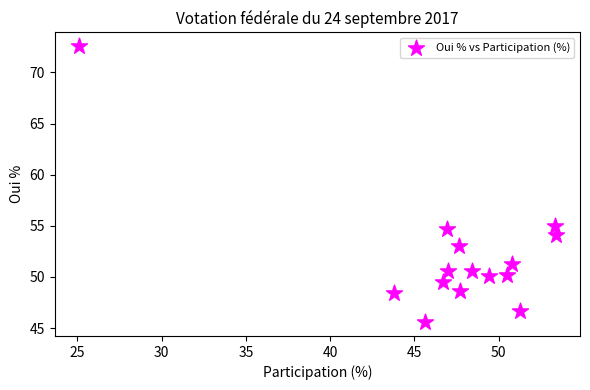

What is the range of X values (max minus min)?

28.3